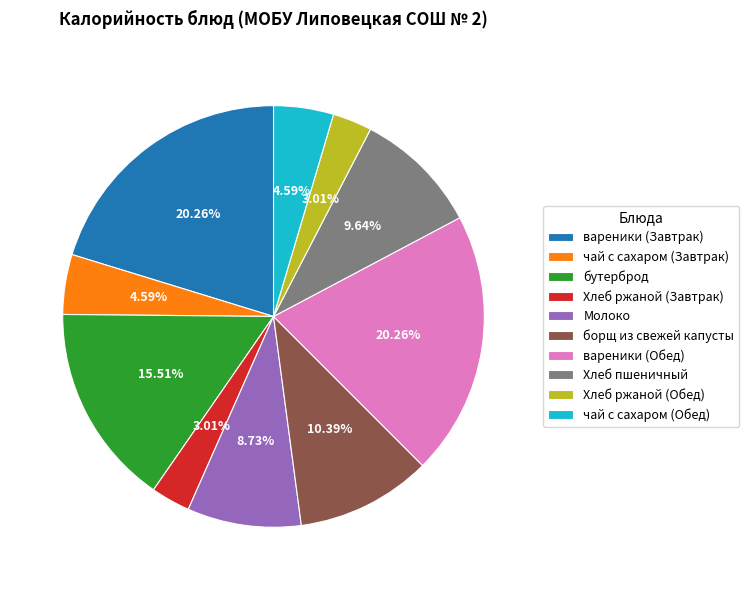

Combined, what portion of the pie is бутерброд and Хлеб ржаной (Обед)?

18.5%